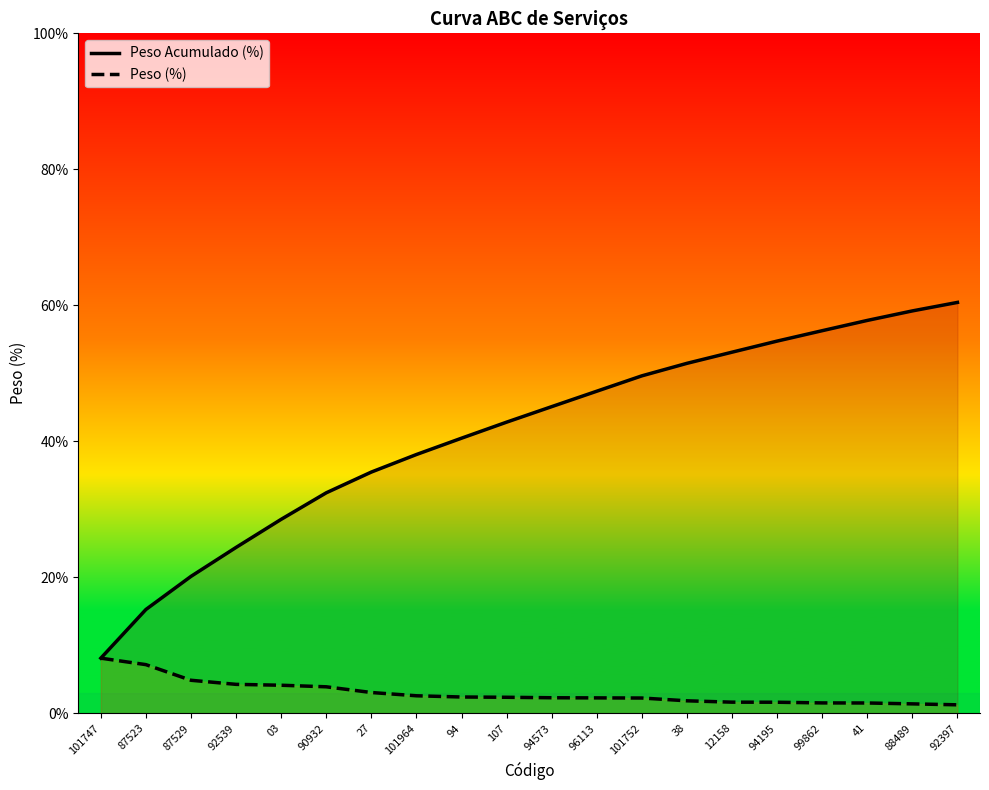

True or false: Peso Acumulado (%) and Peso (%) intersect in this chart.

False